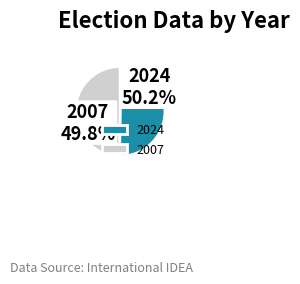

Count the number of slices in the pie.

2